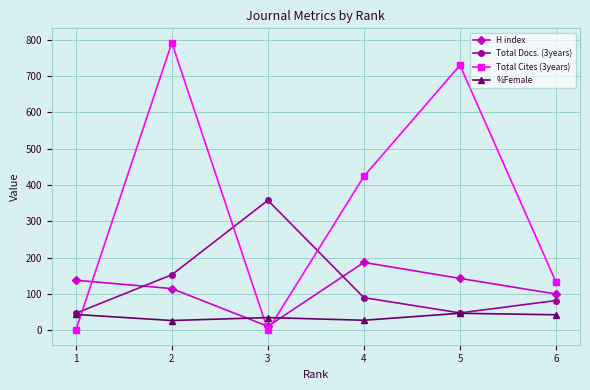

Where is the first local minimum for H index?

3